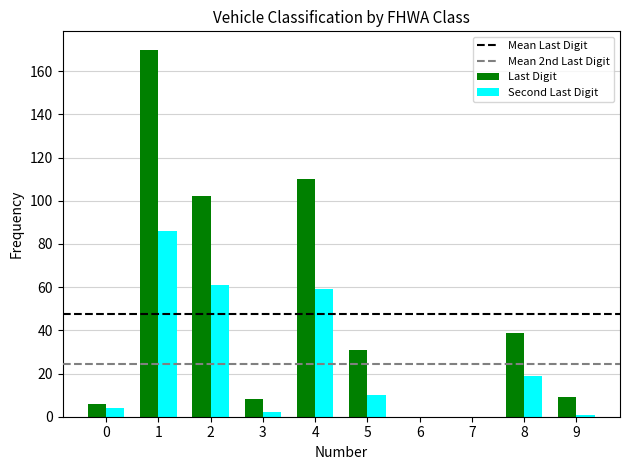

How many distinct data groups are displayed?

2